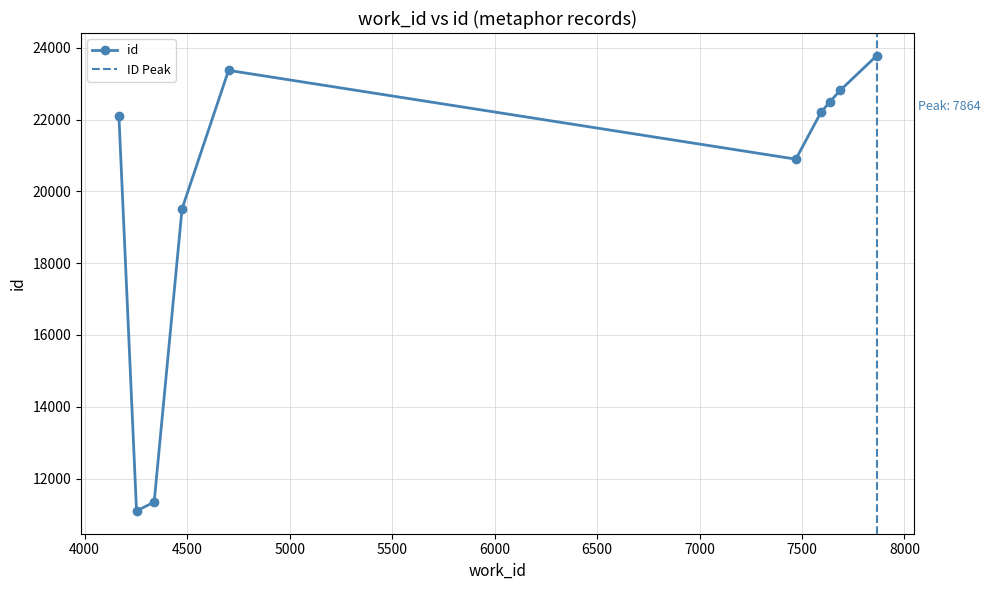

How many interior local peaks does the id series have?

1